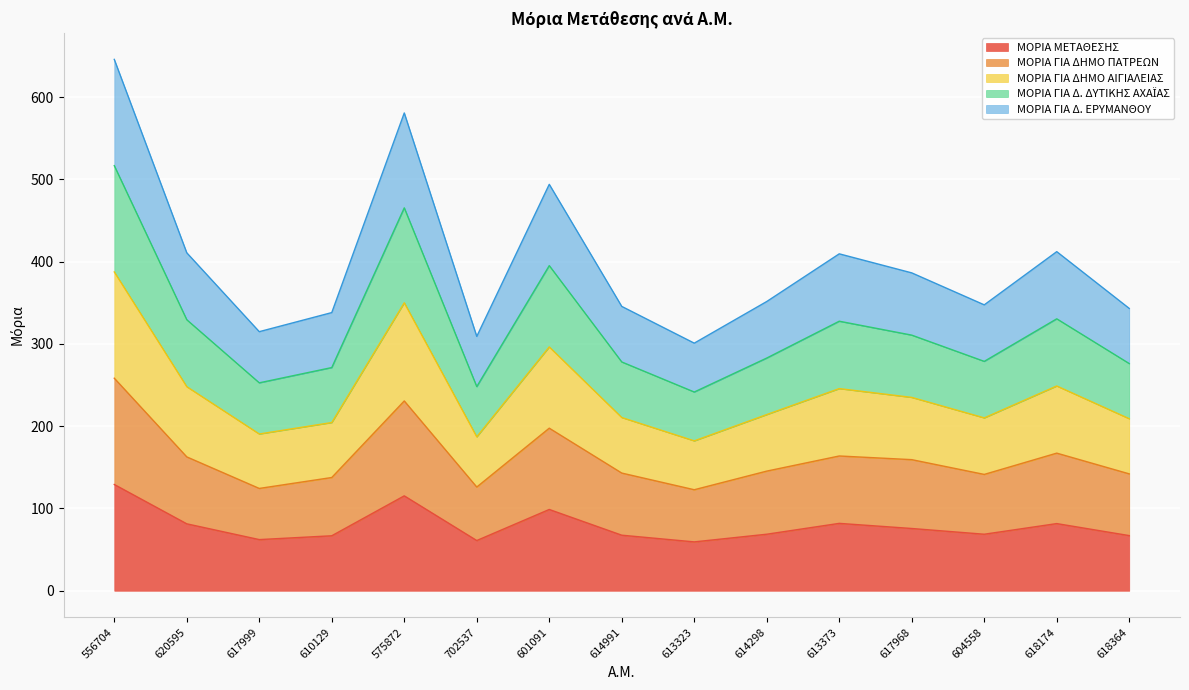

Rank the series by their maximum value, from highest to lowest.

ΜΟΡΙΑ ΓΙΑ ΔΗΜΟ ΑΙΓΙΑΛΕΙΑΣ, ΜΟΡΙΑ ΓΙΑ Δ. ΔΥΤΙΚΗΣ ΑΧΑΪΑΣ, ΜΟΡΙΑ ΓΙΑ Δ. ΕΡΥΜΑΝΘΟΥ, ΜΟΡΙΑ ΓΙΑ ΔΗΜΟ ΠΑΤΡΕΩΝ, ΜΟΡΙΑ ΜΕΤΑΘΕΣΗΣ